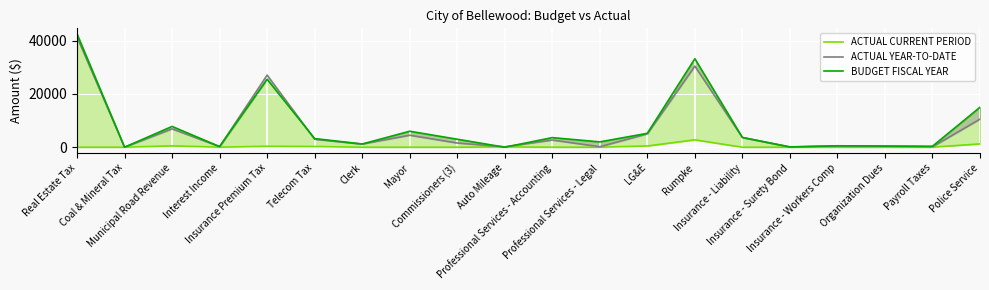

List the series in order of their peak value, highest first.

BUDGET FISCAL YEAR, ACTUAL YEAR-TO-DATE, ACTUAL CURRENT PERIOD